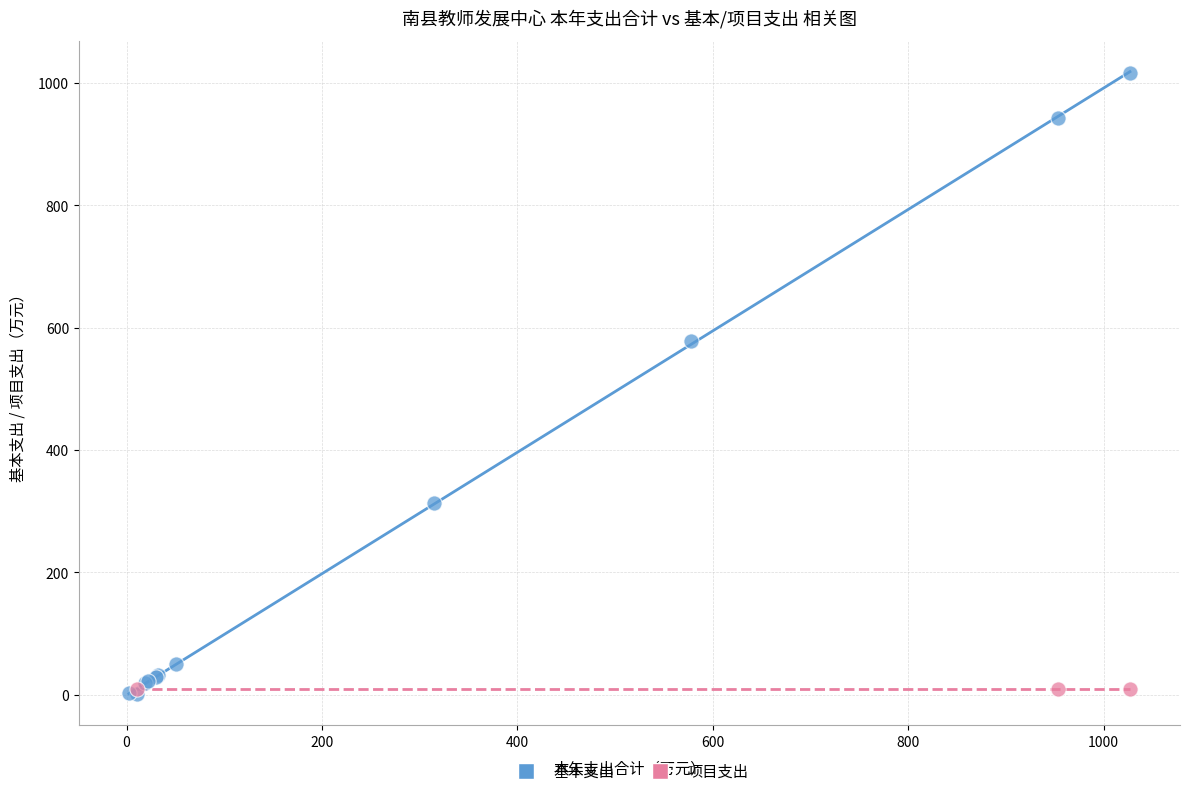

Which series reaches the maximum Y coordinate?

基本支出